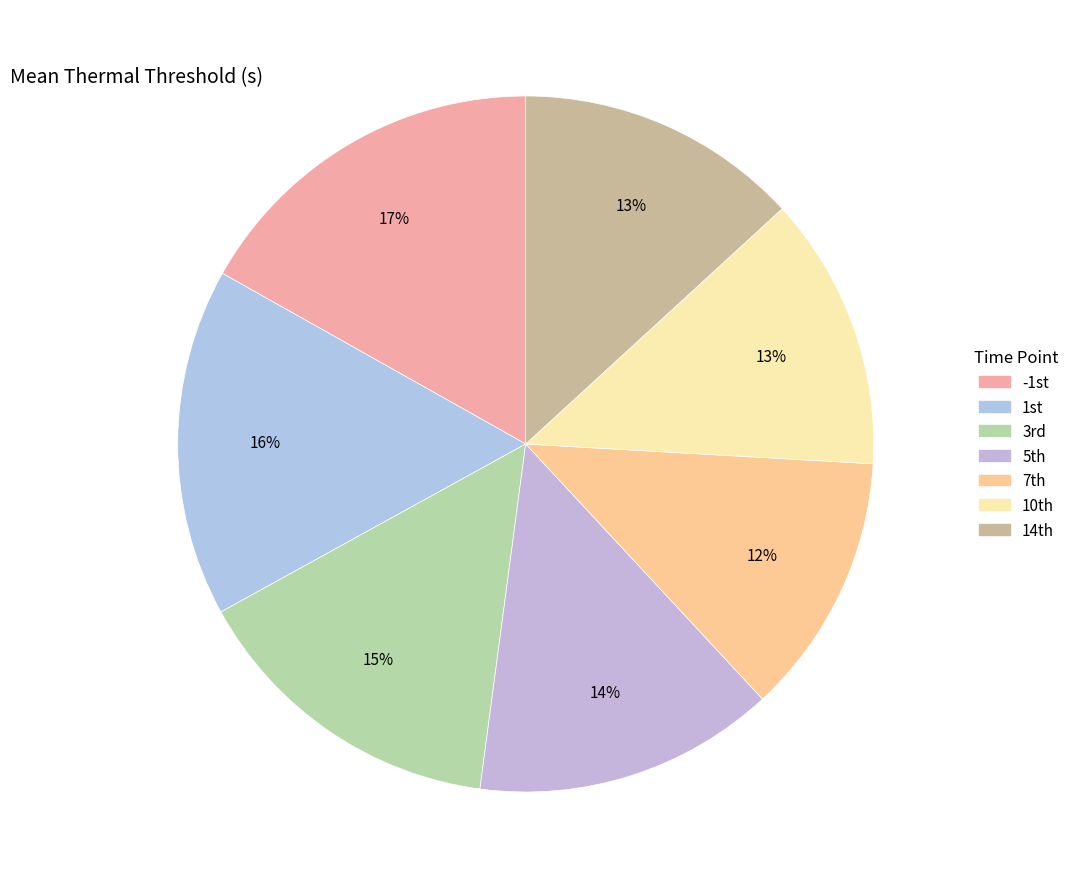

Count the number of slices in the pie.

7